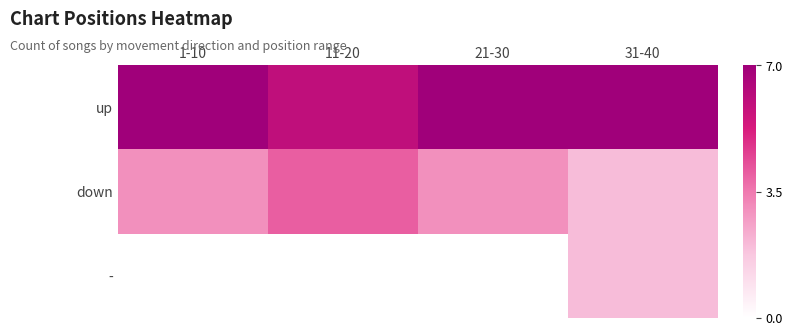

List the series in order of their overall mean, highest first.

up, down, -